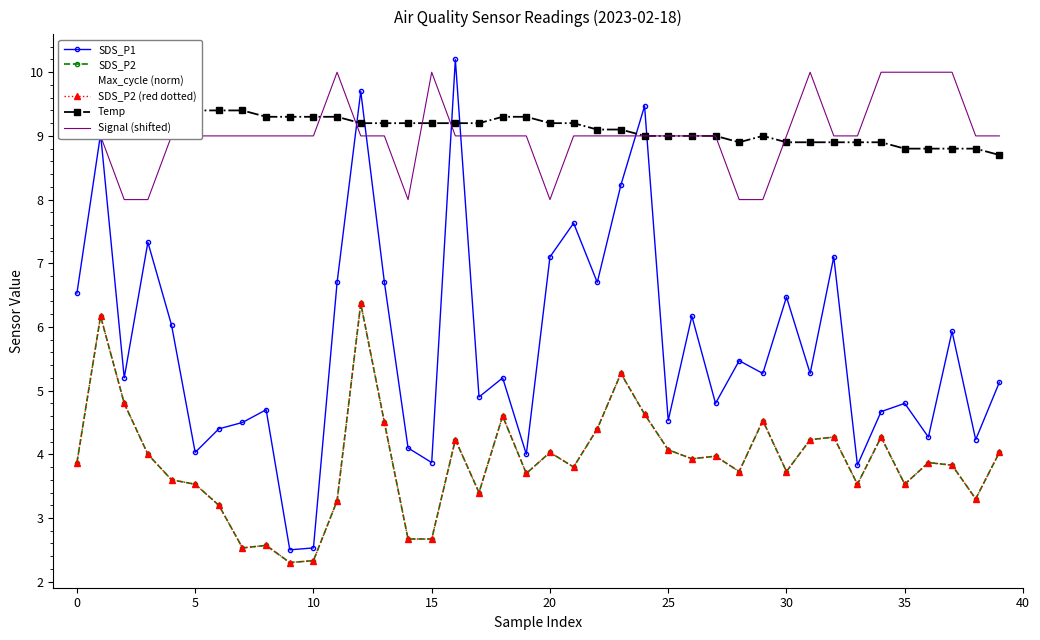

What is the difference between the maximum and second lowest values in the Max_cycle (norm) series?

7.7